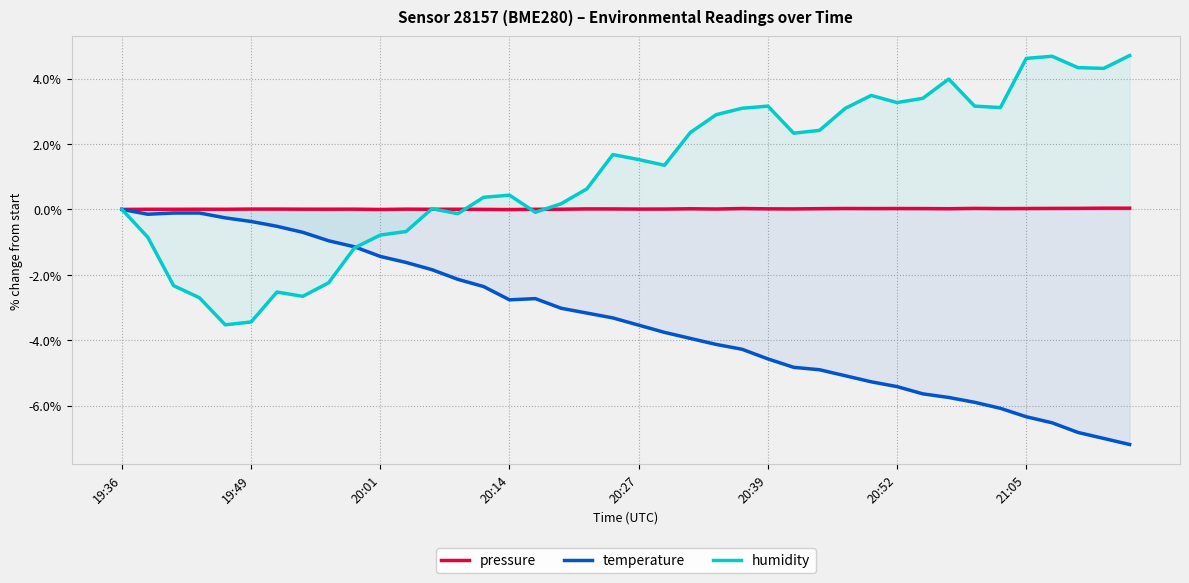

What are all the series names shown in the legend?

pressure, temperature, humidity